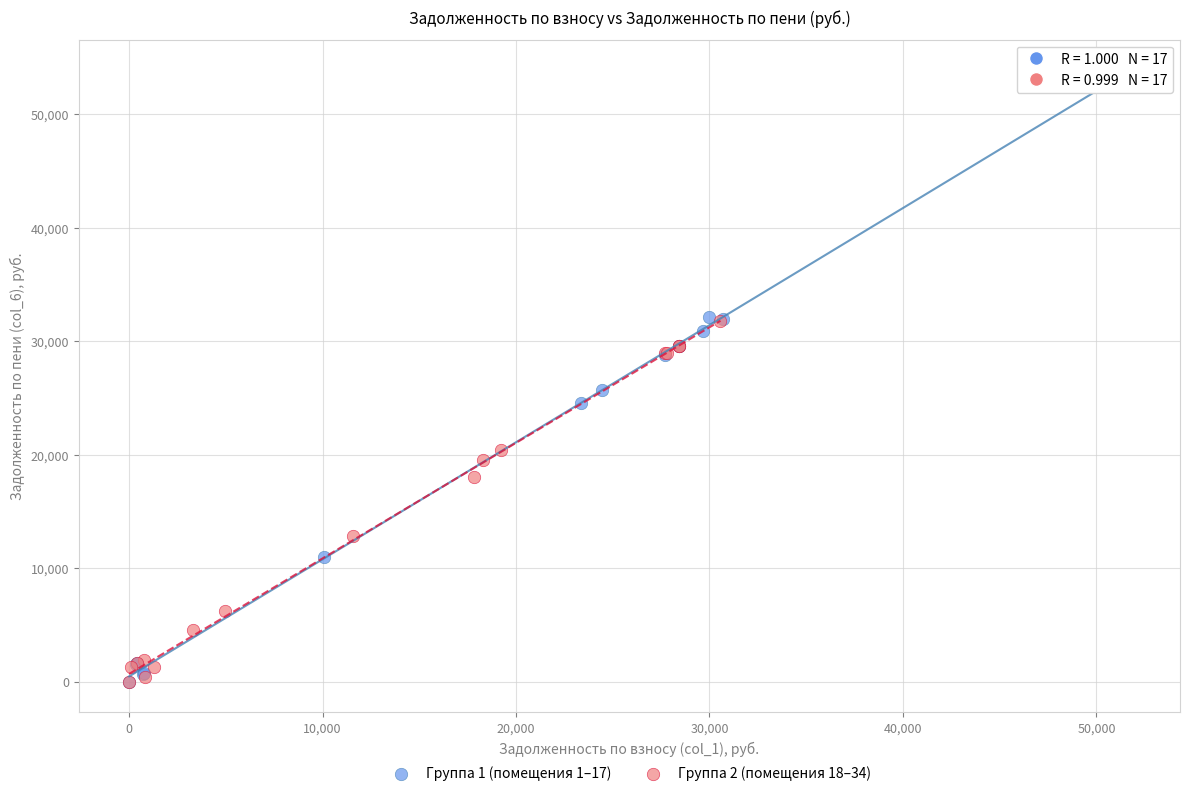

Which series has the widest spread of Y values?

Группа 1 (помещения 1–17)